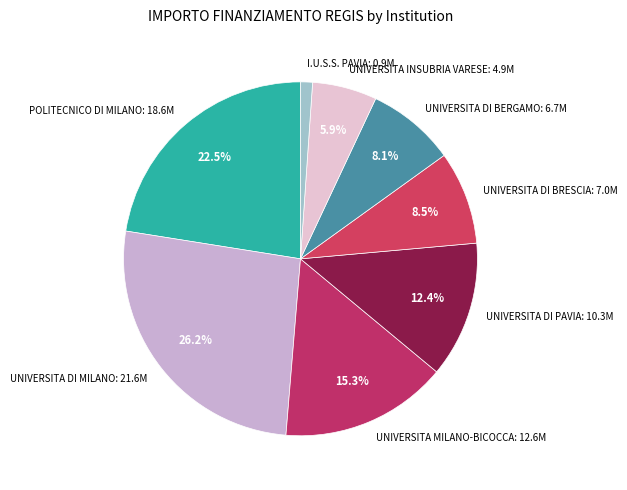

What is the smallest slice in the pie chart?

I.U.S.S. PAVIA